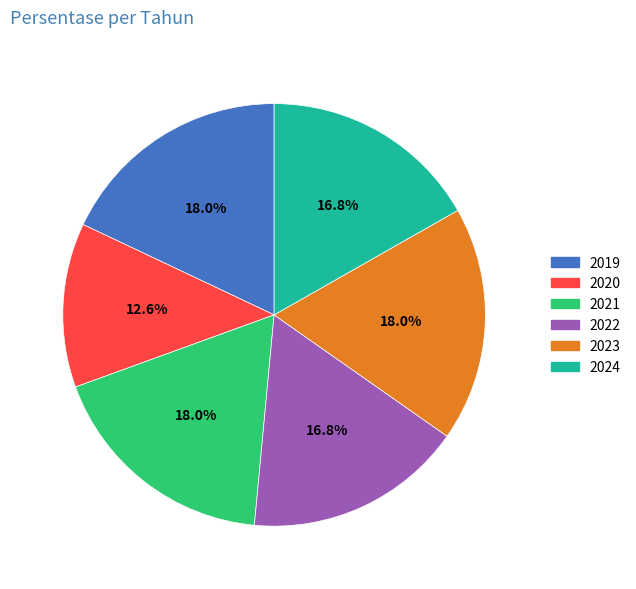

Between 2020 and 2024, which is larger?

2024